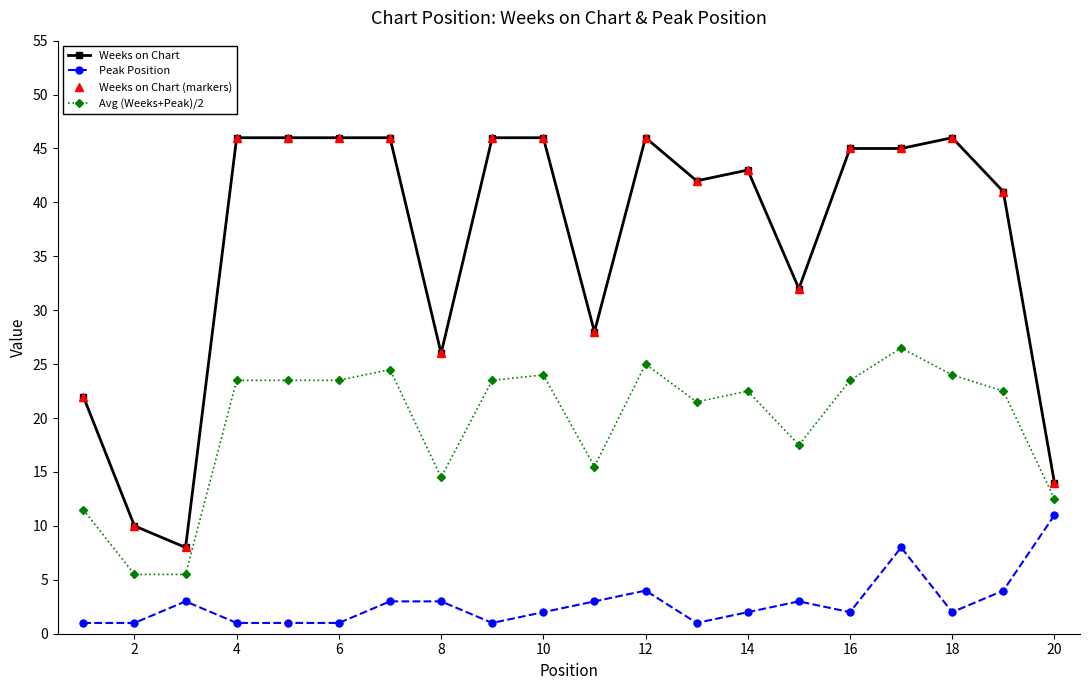

Count the number of data series in this chart.

4